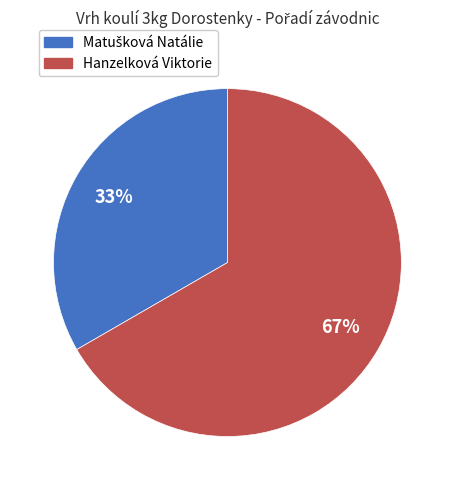

To the nearest percent, what is the average slice percentage?

50%